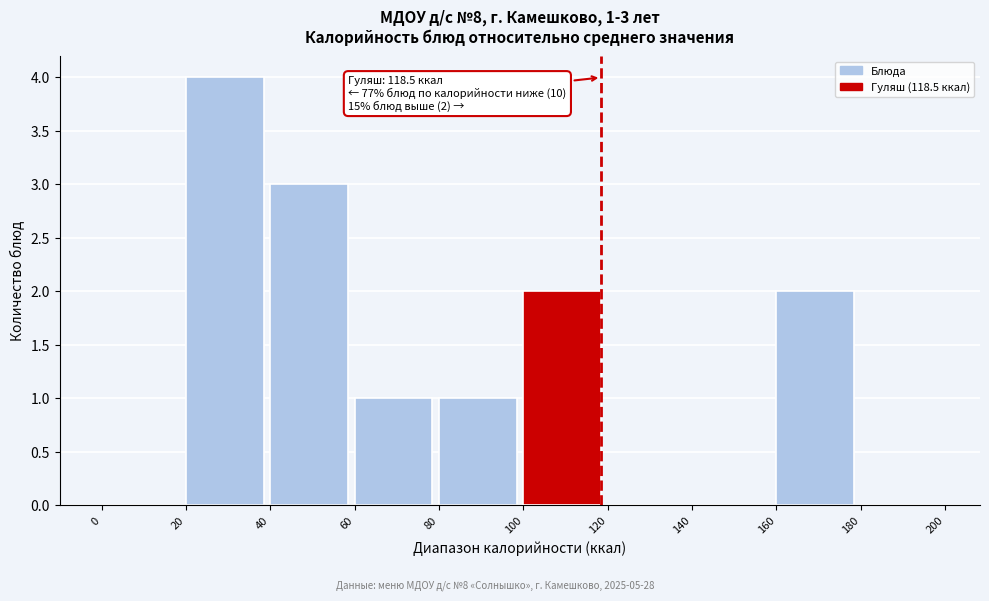

Over which range of the x-axis is the bar tallest?

20 to 40